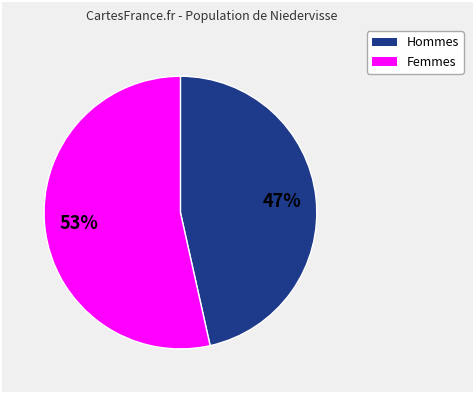

To the nearest percent, what is the average slice percentage?

50%